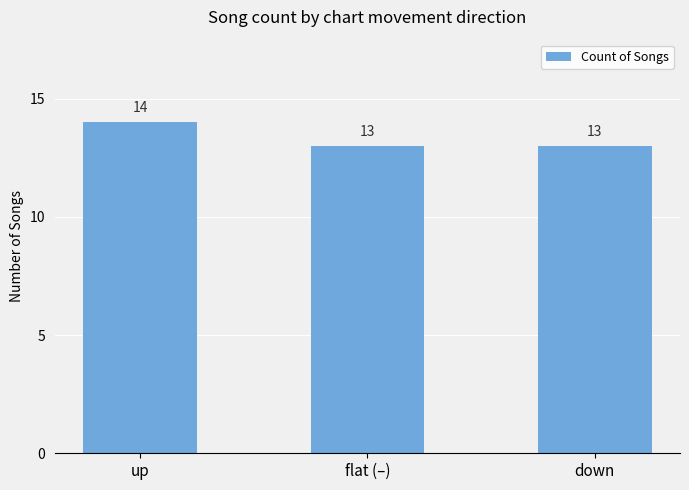

Read the value at flat (–).

13